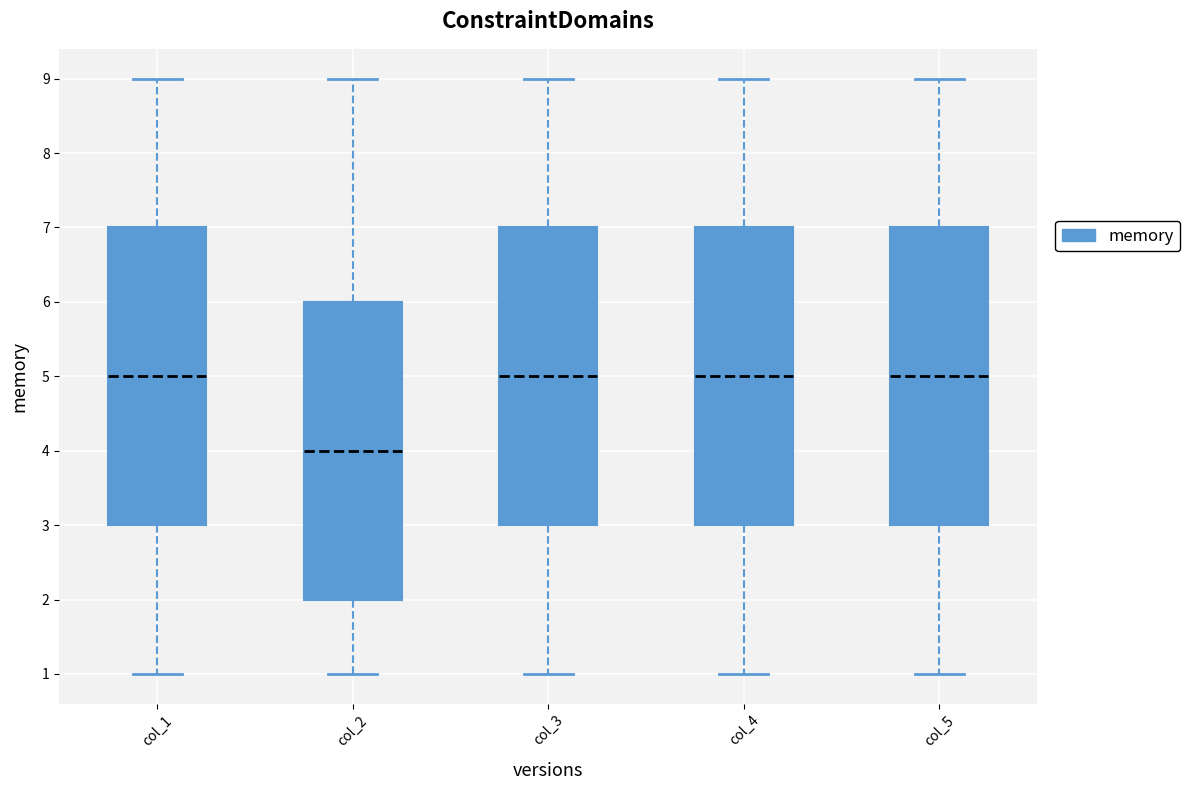

Where does the median line of the box for col_4 sit on the y-axis? The values are not printed on the chart, so give them approximately, as read against the axis.

5